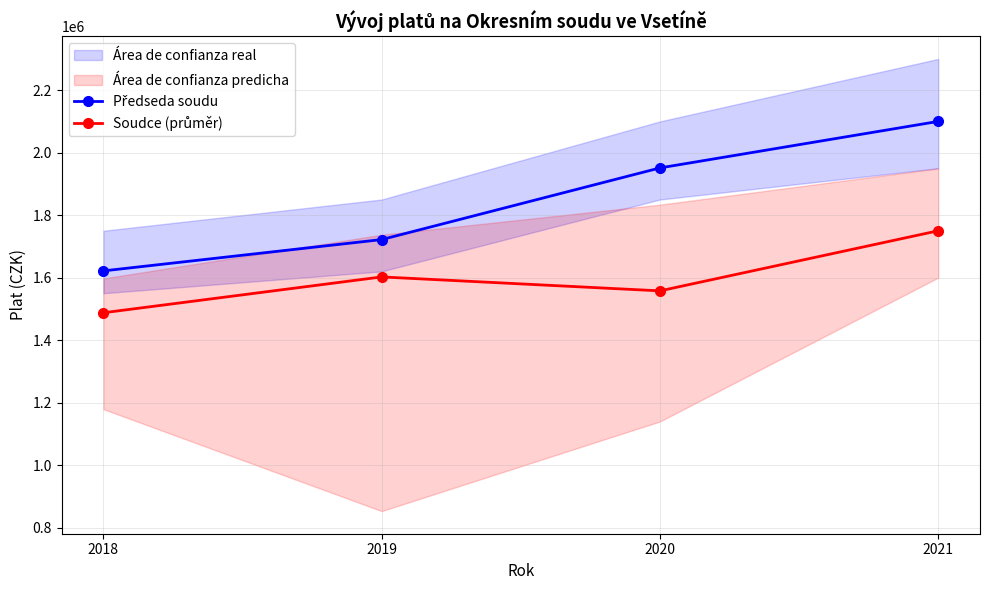

Is it true that Soudce (průměr) equals 1750000 at 2021?

True